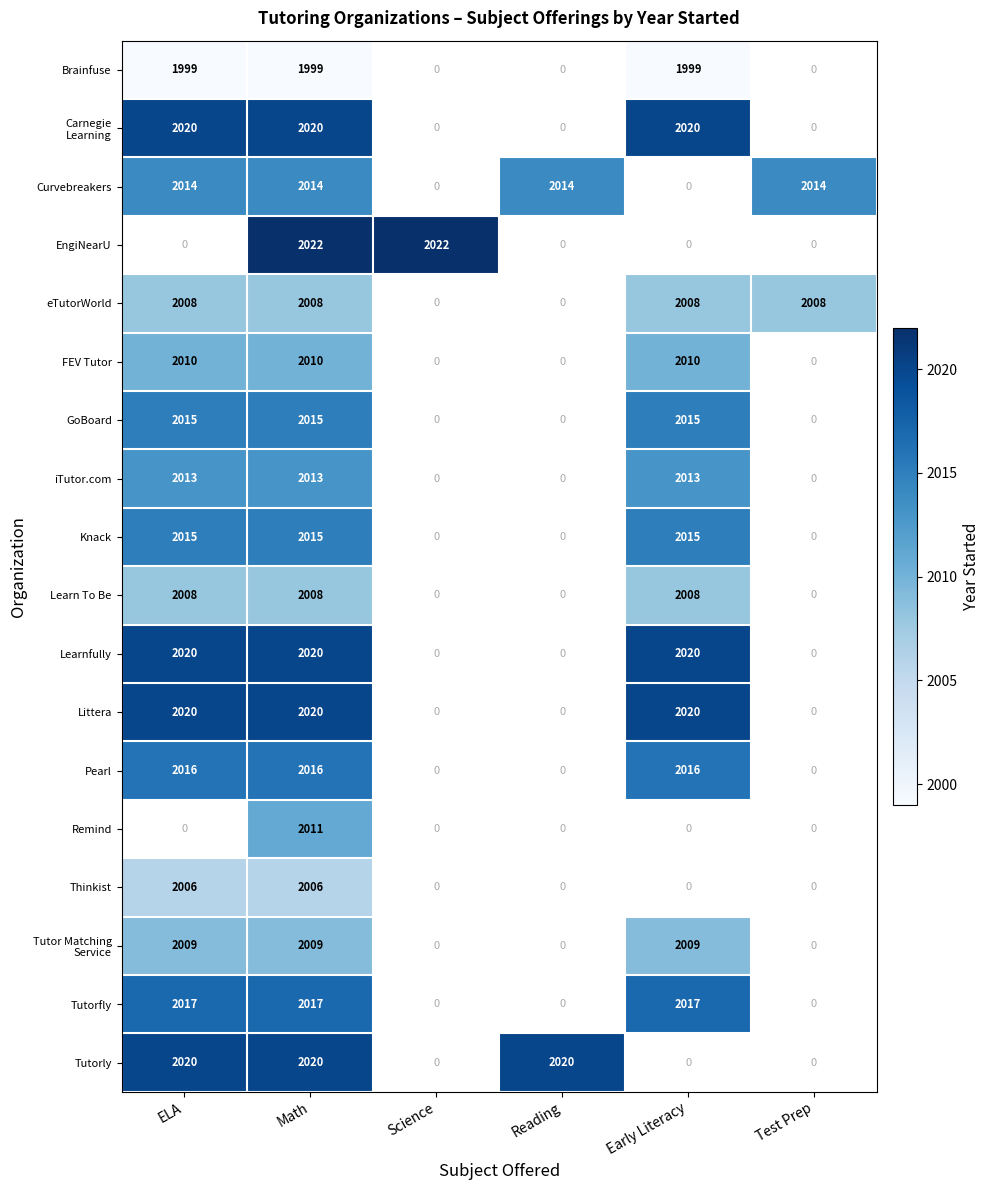

What is the smallest value displayed?

1999.0